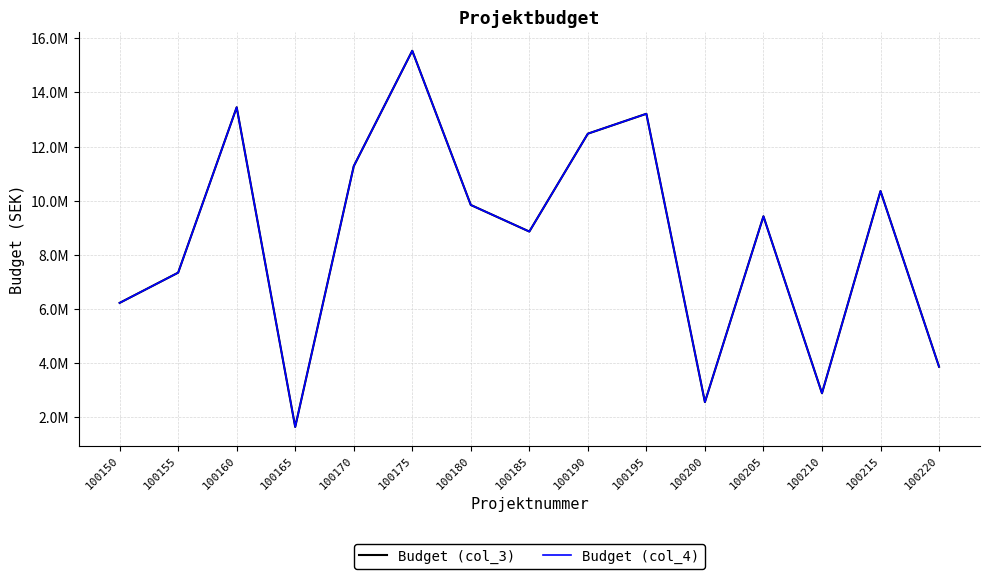

Between 100220 and 100180, which is larger?

100180